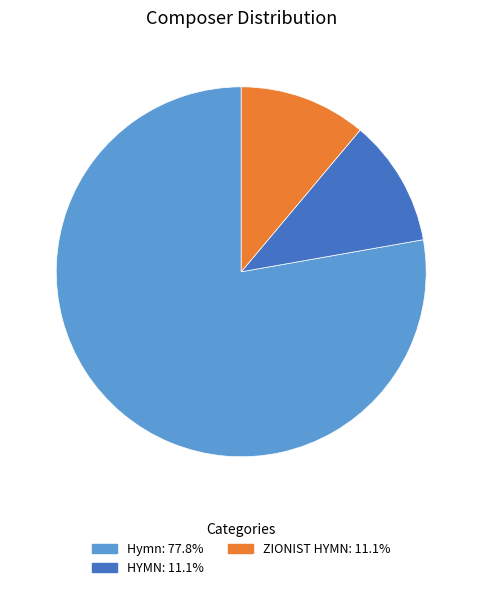

Is there a majority slice in this chart?

Yes